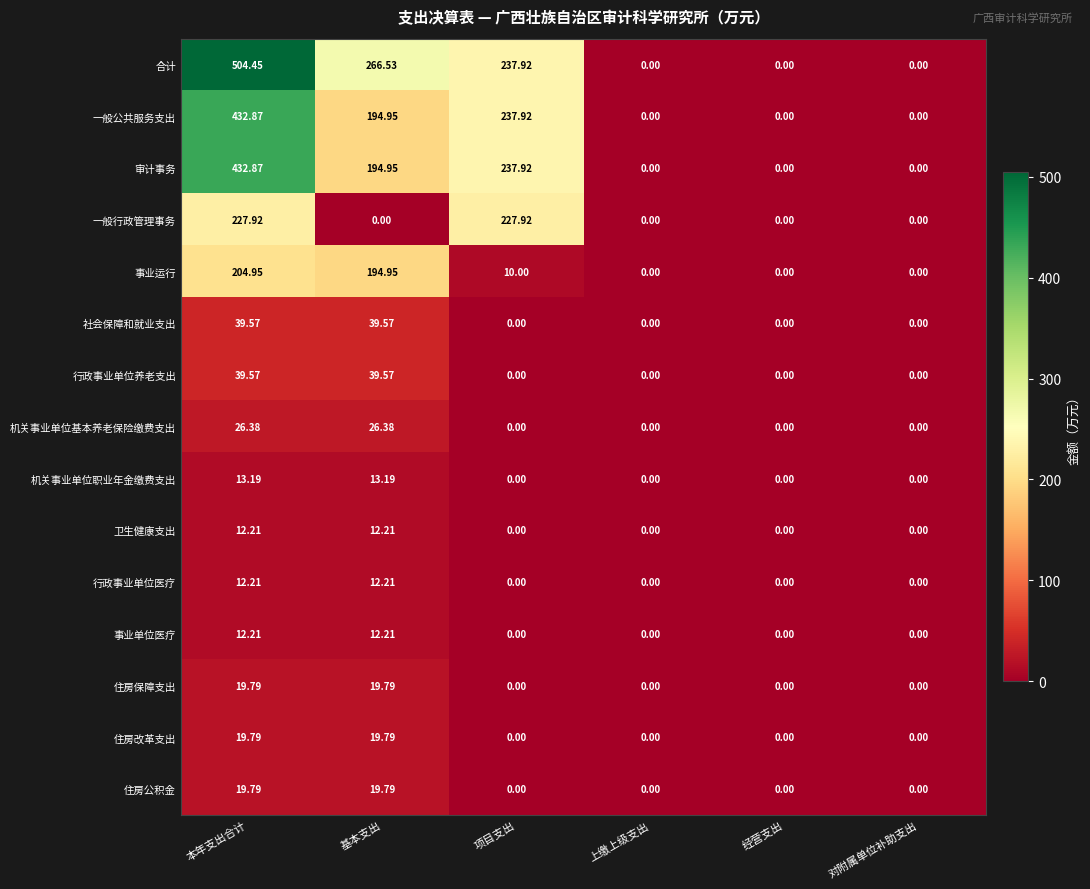

Which series has the largest total across all categories?

合计